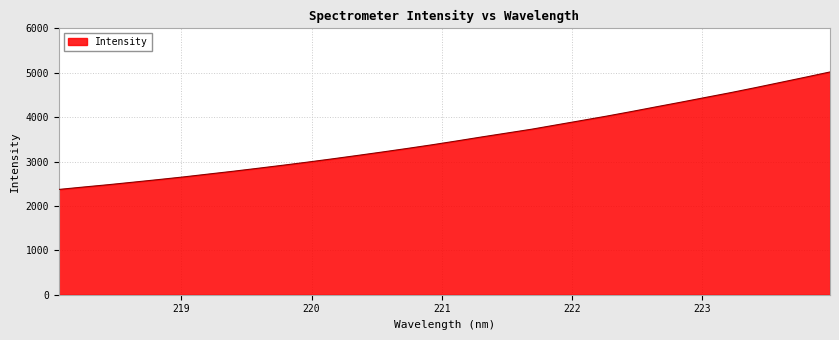

How many values are below 3465?

16